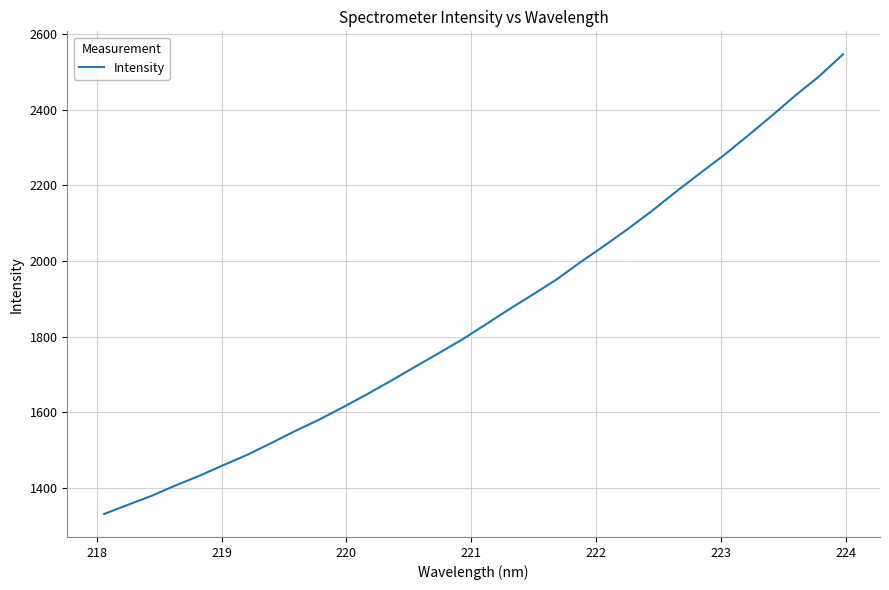

What is the smallest value displayed?

1330.9